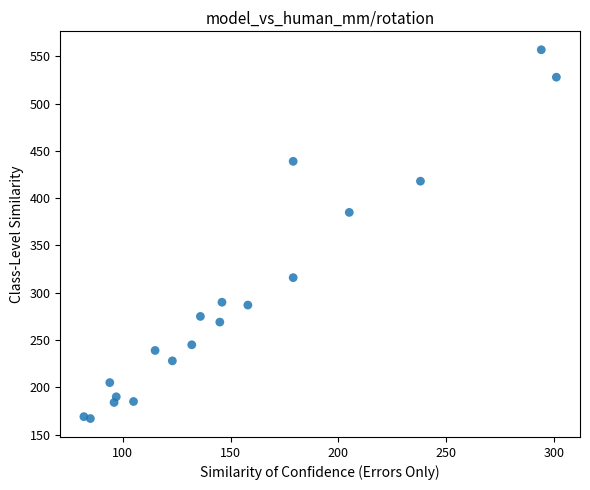

What Y value in the scatter plot is closest to 362?

385